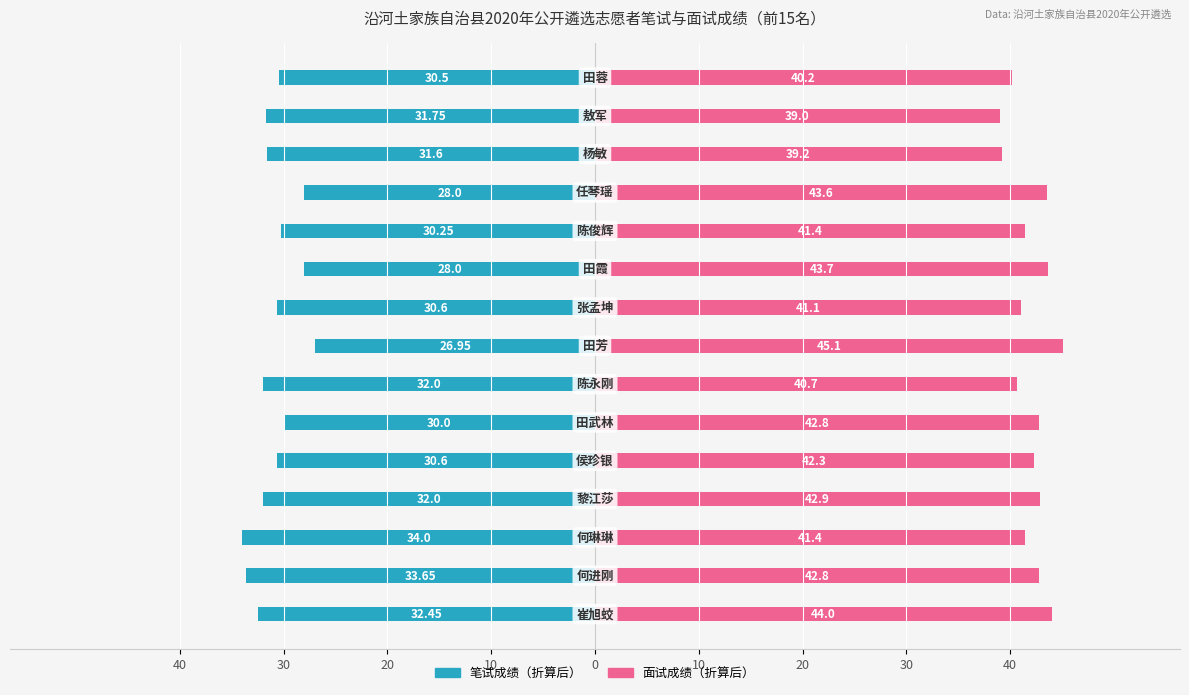

The 笔试成绩（折算后） series shows -47.1 at 9. True or false?

False